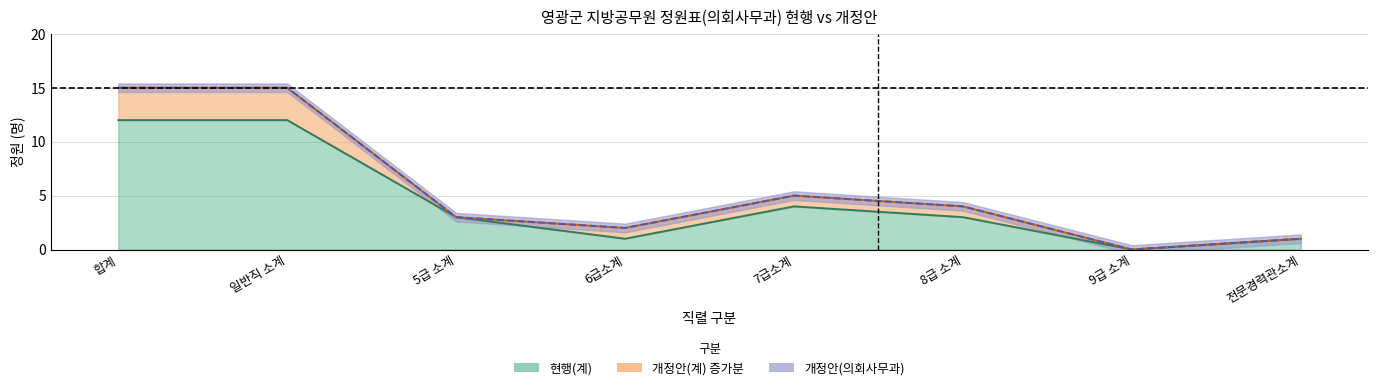

Reading left to right, list all the values displayed in this chart.

현행(계) 선: 12	12	3	1	4	3	0	1
개정안(계) 선: 15	15	3	2	5	4	0	1
개정안(의회사무과) 선: 15	15	3	2	5	4	0	1